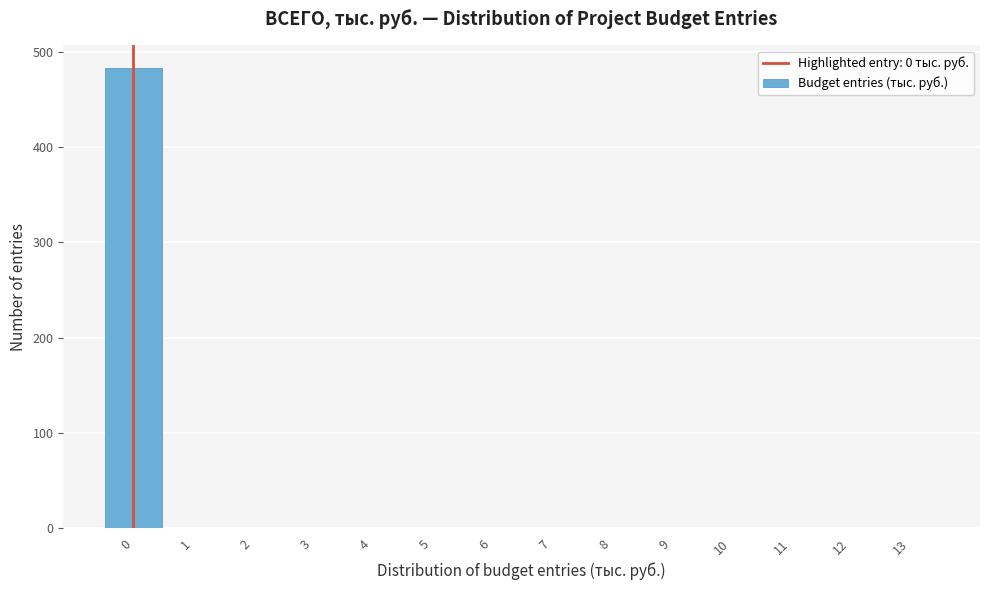

Reading left to right, transcribe this chart: for each bar, give the range it covers on the x-axis and its height. The values are not printed on the chart, so give them approximately, as read against the axis.

-0.5 to 0.5: 480
0.5 to 1.5: 0
1.5 to 2.5: 0
2.5 to 3.5: 0
3.5 to 4.5: 0
4.5 to 5.5: 0
5.5 to 6.5: 0
6.5 to 7.5: 0
7.5 to 8.5: 0
8.5 to 9.5: 0
9.5 to 10.5: 0
10.5 to 11.5: 0
11.5 to 12.5: 0
12.5 to 13.5: 0